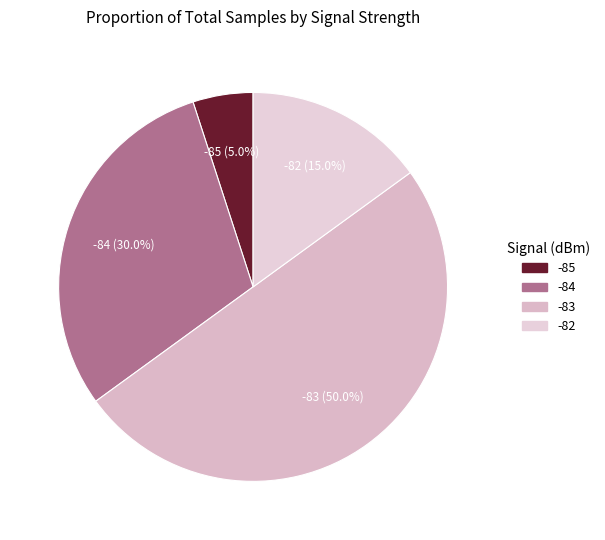

Which slice is the largest?

-83